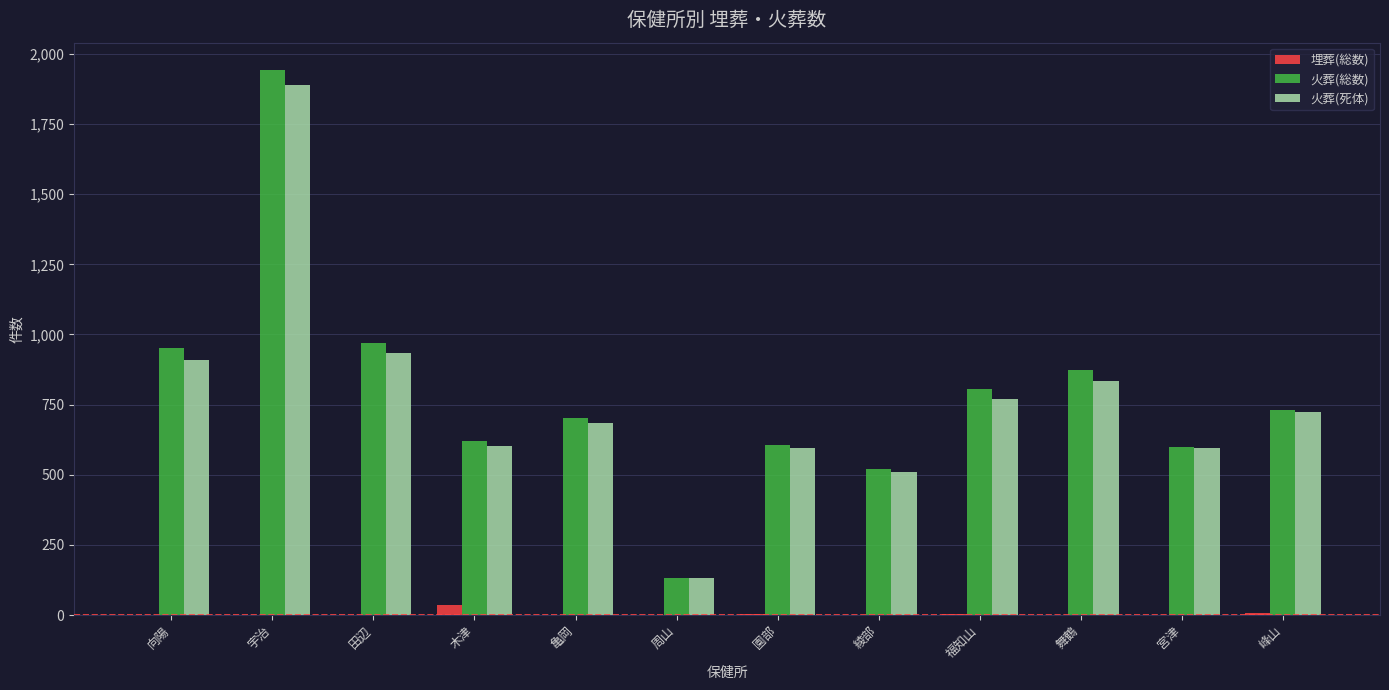

Are the bars grouped side by side (vs. stacked)?

Yes